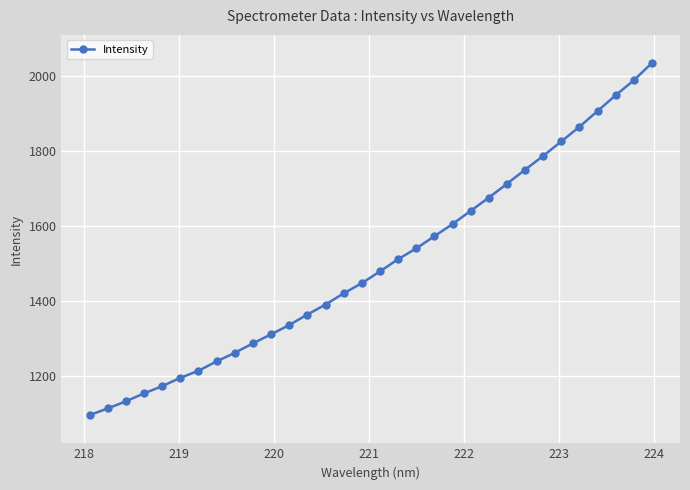

What is the maximum value shown in the chart?

2033.4